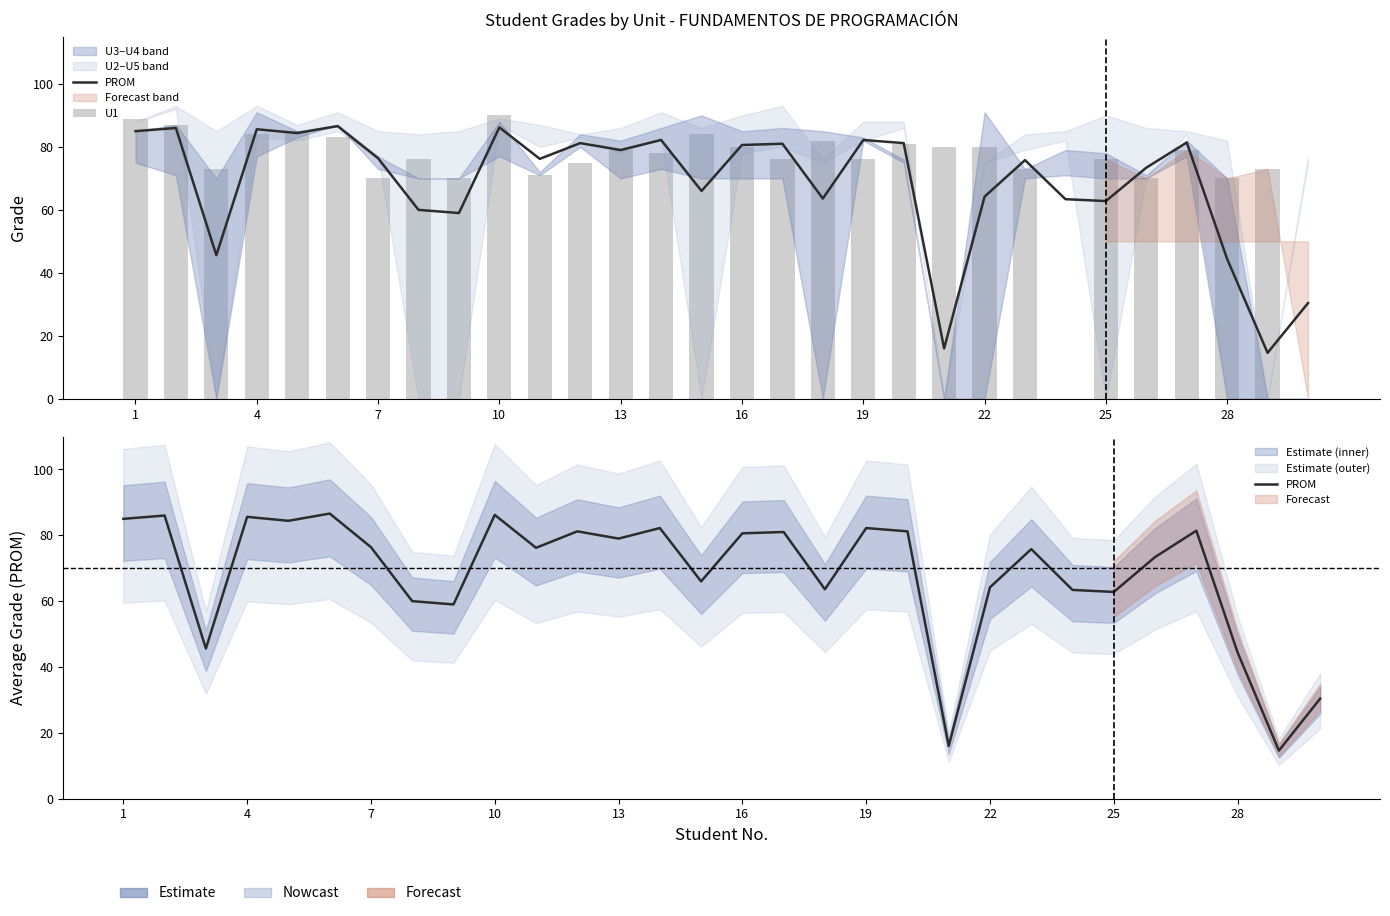

Which series has the largest range (max minus min)?

U1